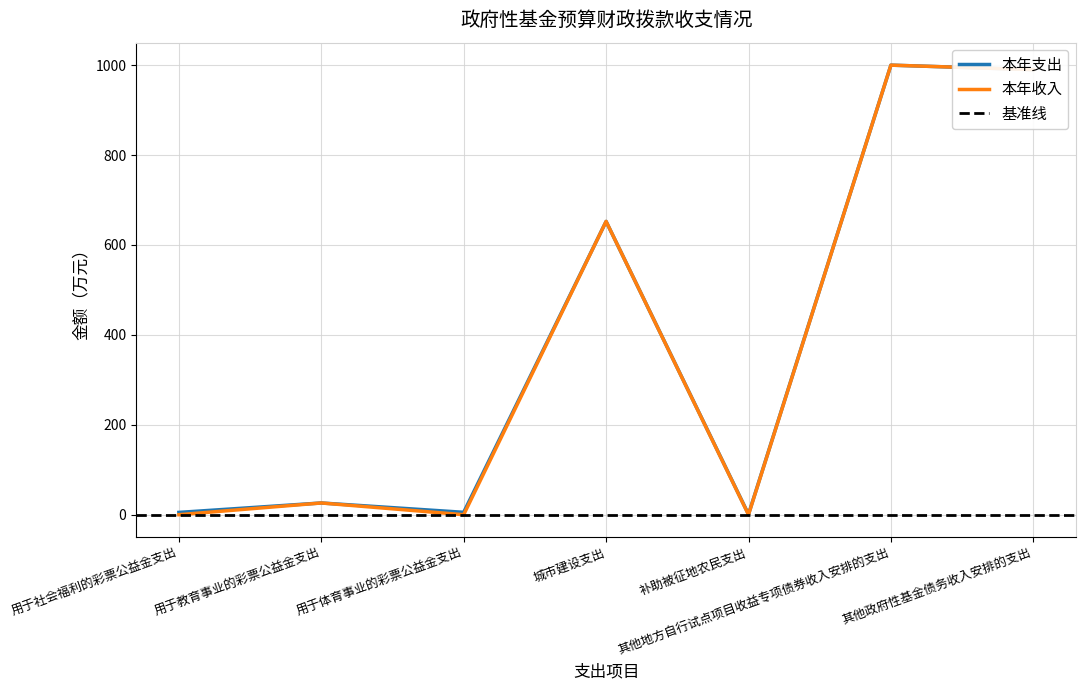

Between 用于体育事业的彩票公益金支出 and 其他政府性基金债务收入安排的支出, which series saw the biggest shift?

本年收入